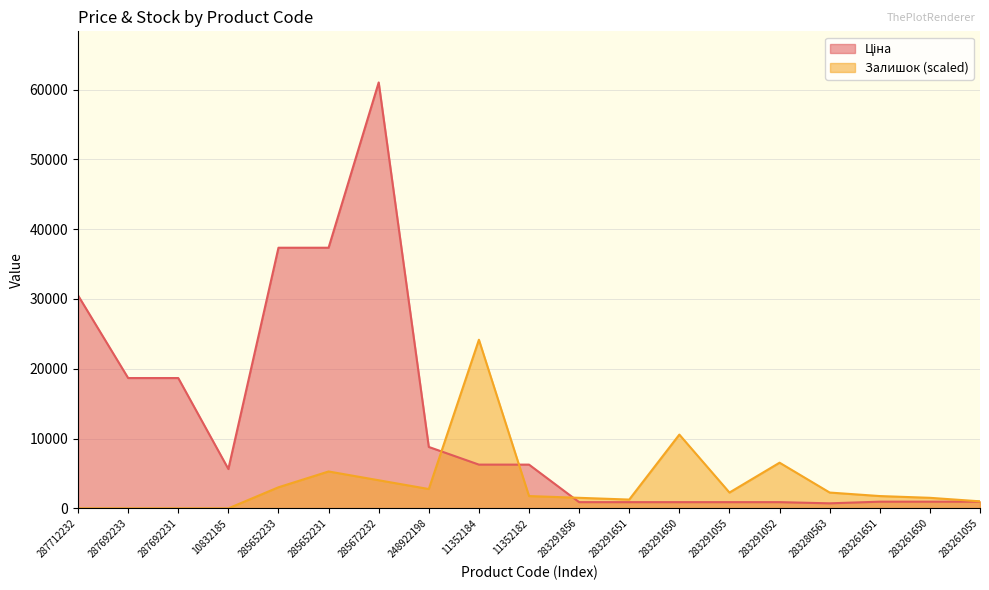

Reading left to right, extract all data points from this chart.

Ціна: 287712232=30512.3	287692233=18671.5	287692231=18671.5	10832185=5636.0	285652233=37343.0	285652231=37343.0	285672232=61024.7	248922198=8797.6	11352184=6266.7	11352182=6266.7	283291856=889.9	283291651=889.9	283291650=889.9	283291055=889.9	283291052=889.9	283280563=719.6	283261651=957.1	283261650=957.1	283261055=957.1
Залишок: 287712232=0.0	287692233=0.0	287692231=0.0	10832185=0.0	285652233=3019.8	285652231=5284.6	285672232=4026.4	248922198=2768.1	11352184=24158.2	11352182=1761.5	283291856=1509.9	283291651=1258.2	283291650=10569.2	283291055=2264.8	283291052=6542.9	283280563=2264.8	283261651=1761.5	283261650=1509.9	283261055=1006.6